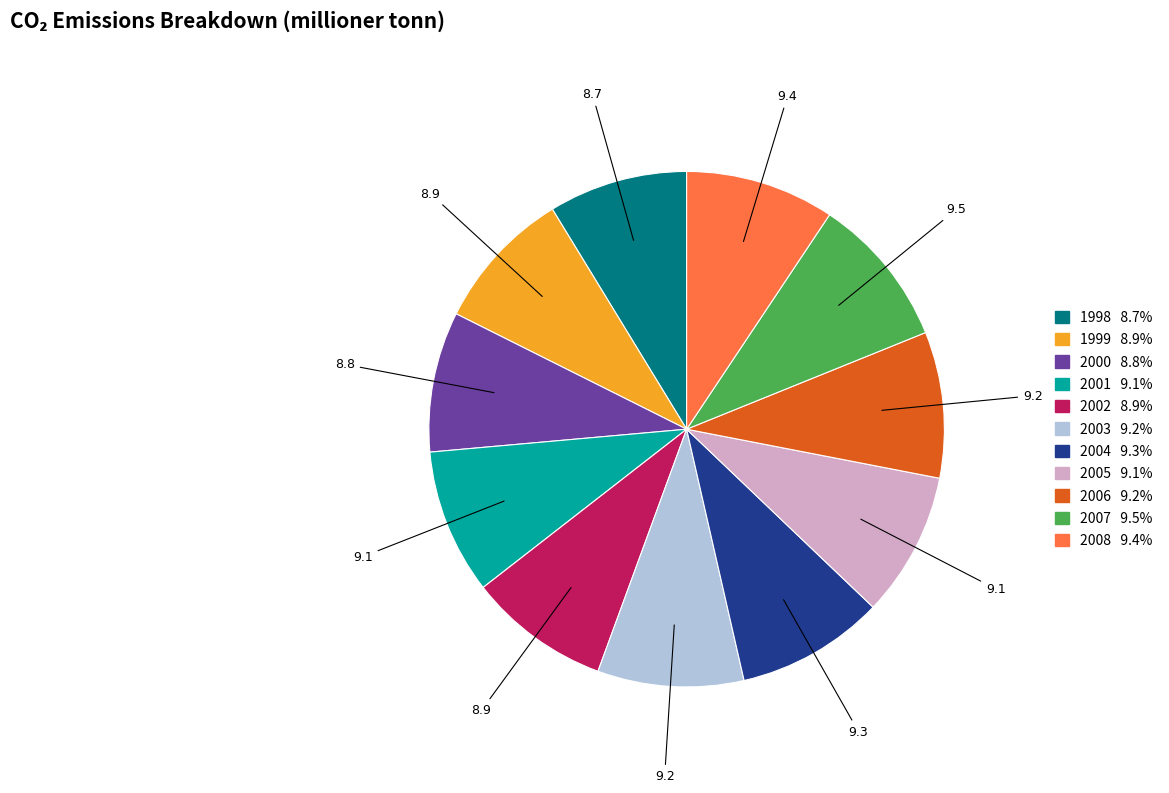

Count the number of slices in the pie.

11